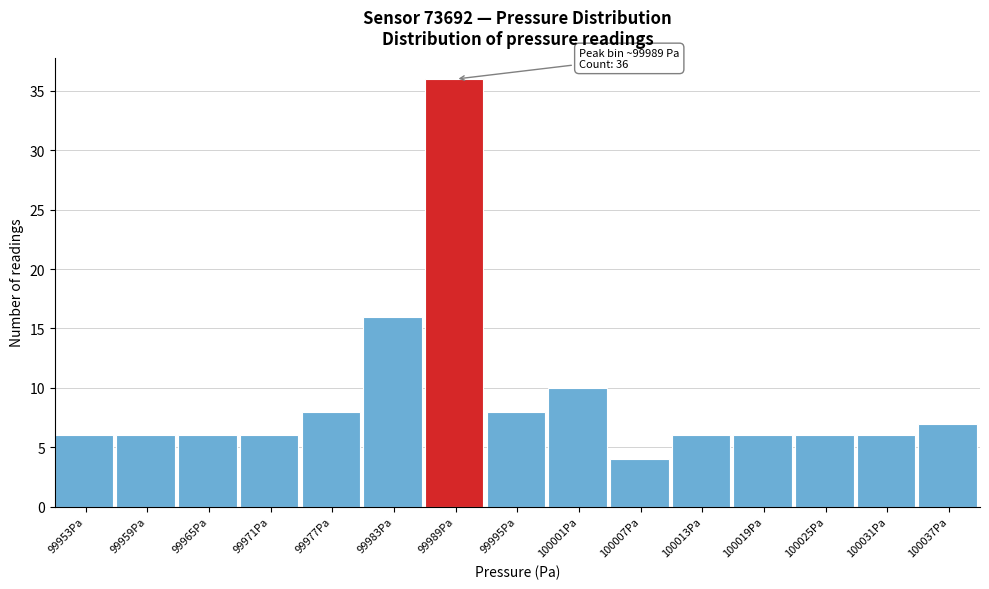

Which range on the x-axis has the tallest bar?

99986 to 99992